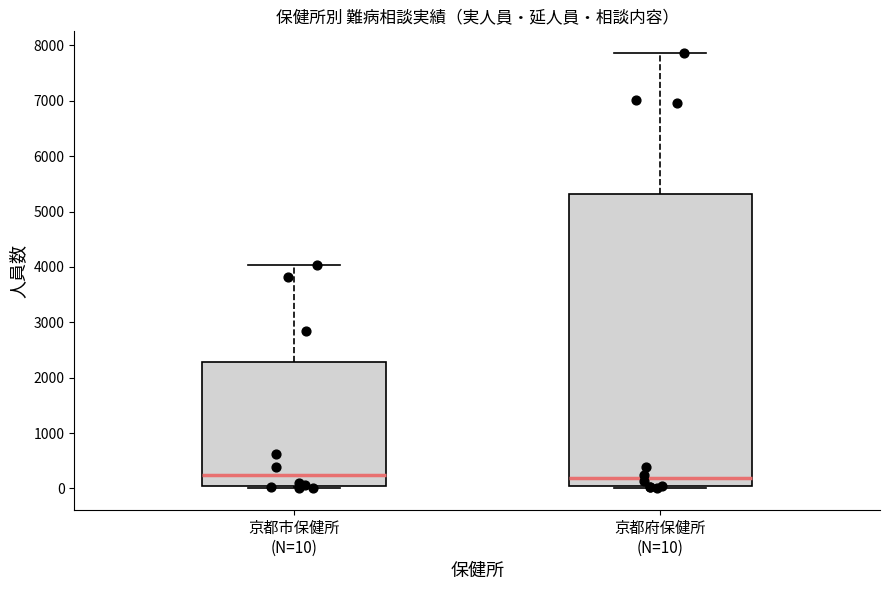

Where does the median line of the box for 京都市保健所 (N=10) sit on the y-axis? The values are not printed on the chart, so give them approximately, as read against the axis.

200